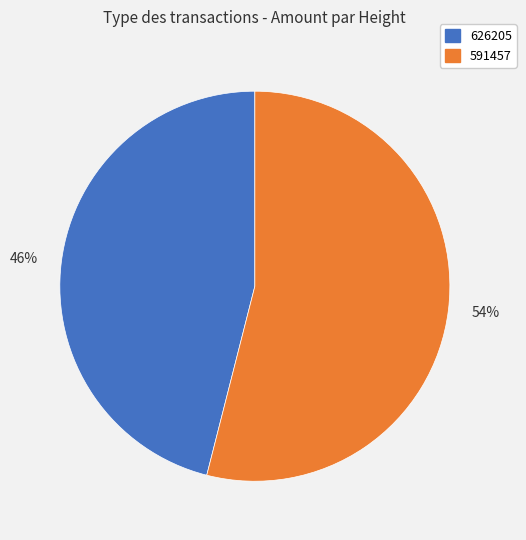

The 54% slice represents 59% of the pie. True or false?

False